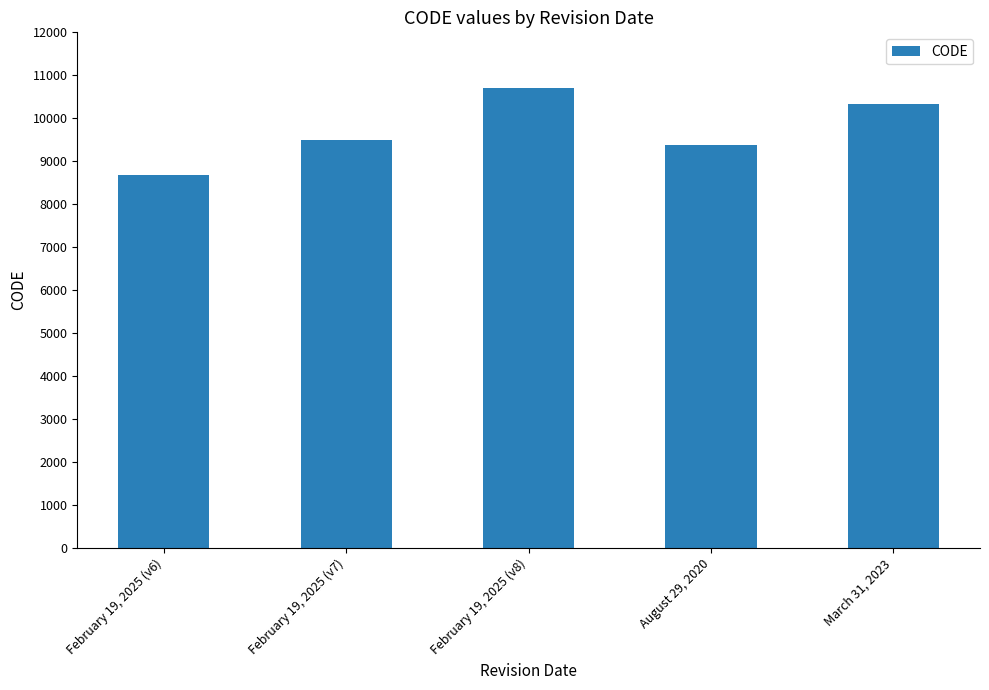

How many distinct data groups are displayed?

1